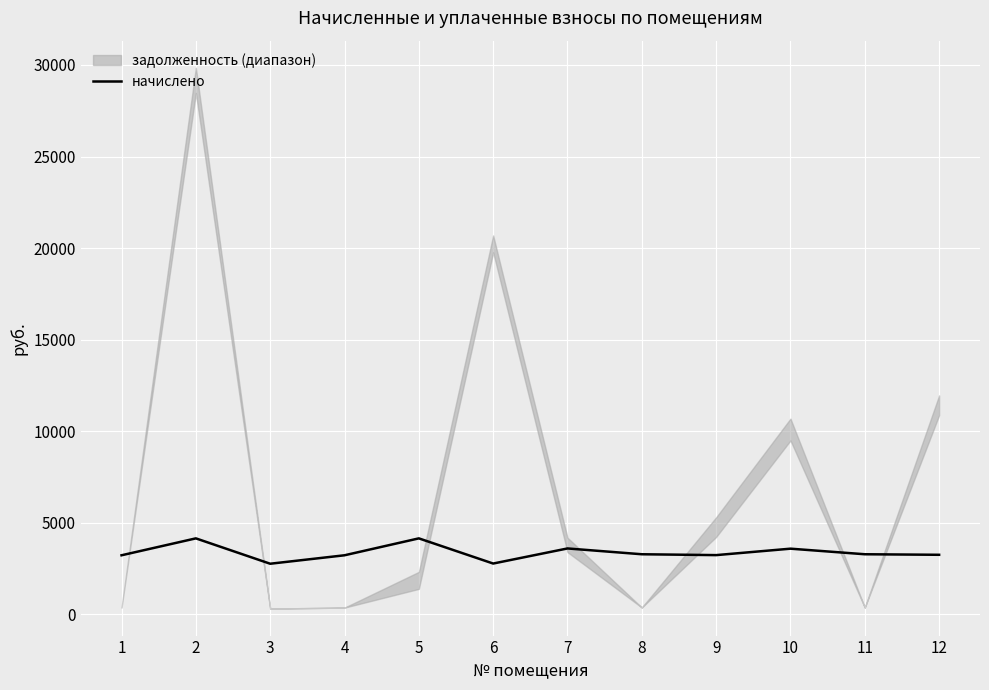

What is the difference between the maximum and minimum values?

1385.7